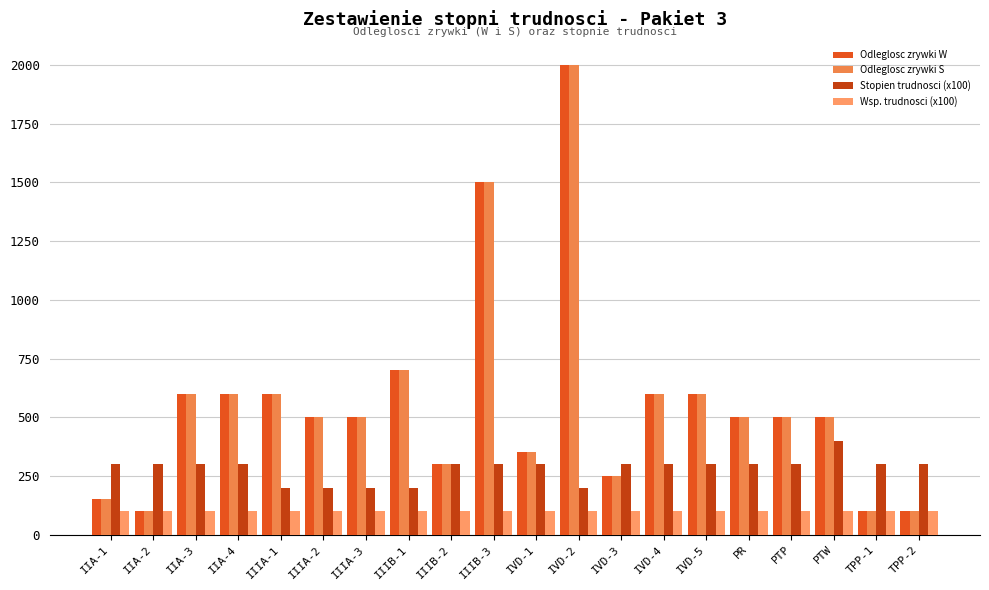

What is the value of the Odleglosc zrywki S bar at the 9th from the left?

300